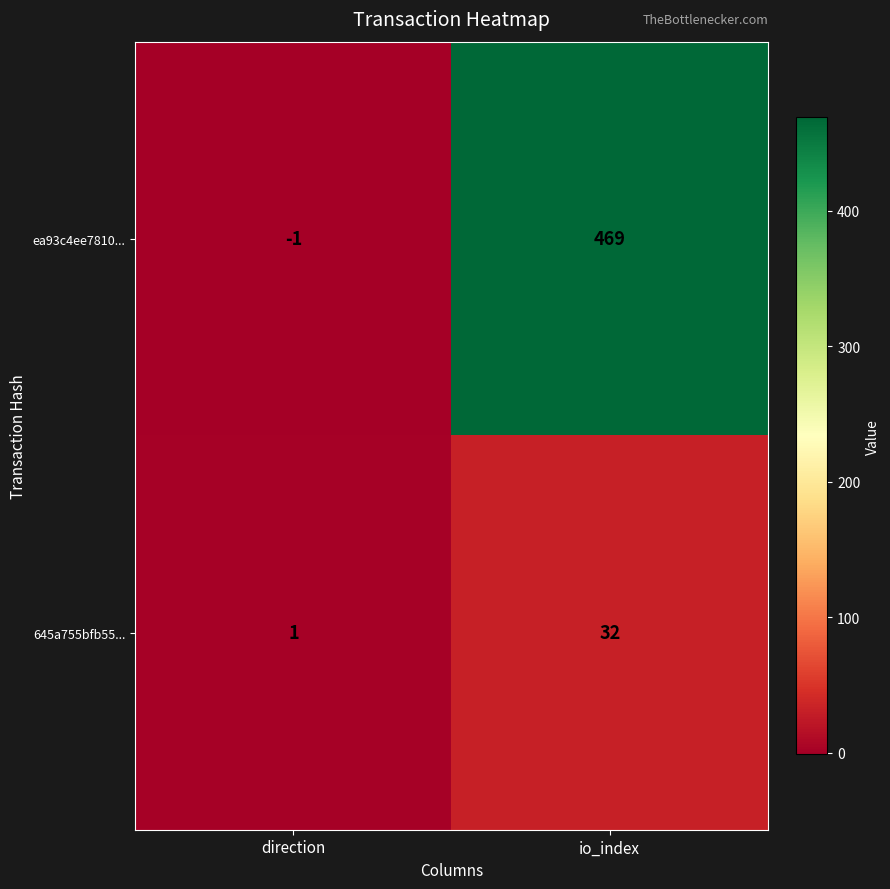

What is the difference between the highest and lowest values at io_index?

437